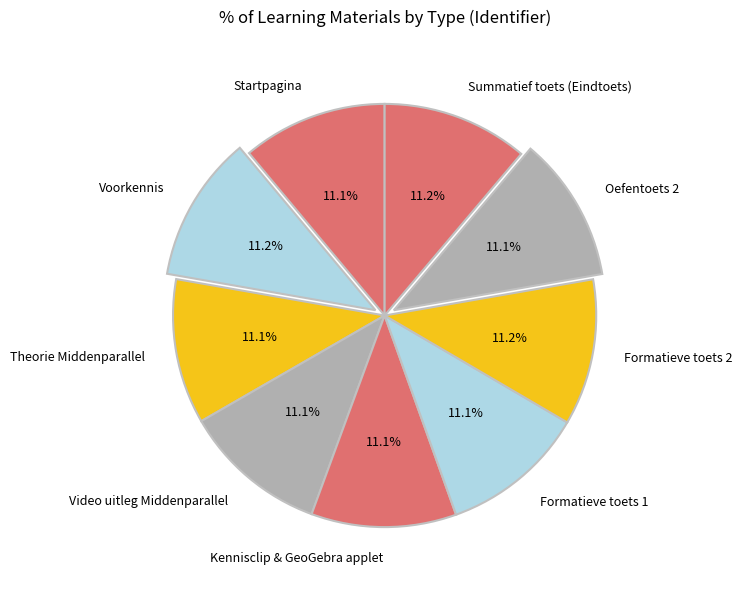

The Oefentoets 2 slice represents 11% of the pie. True or false?

True